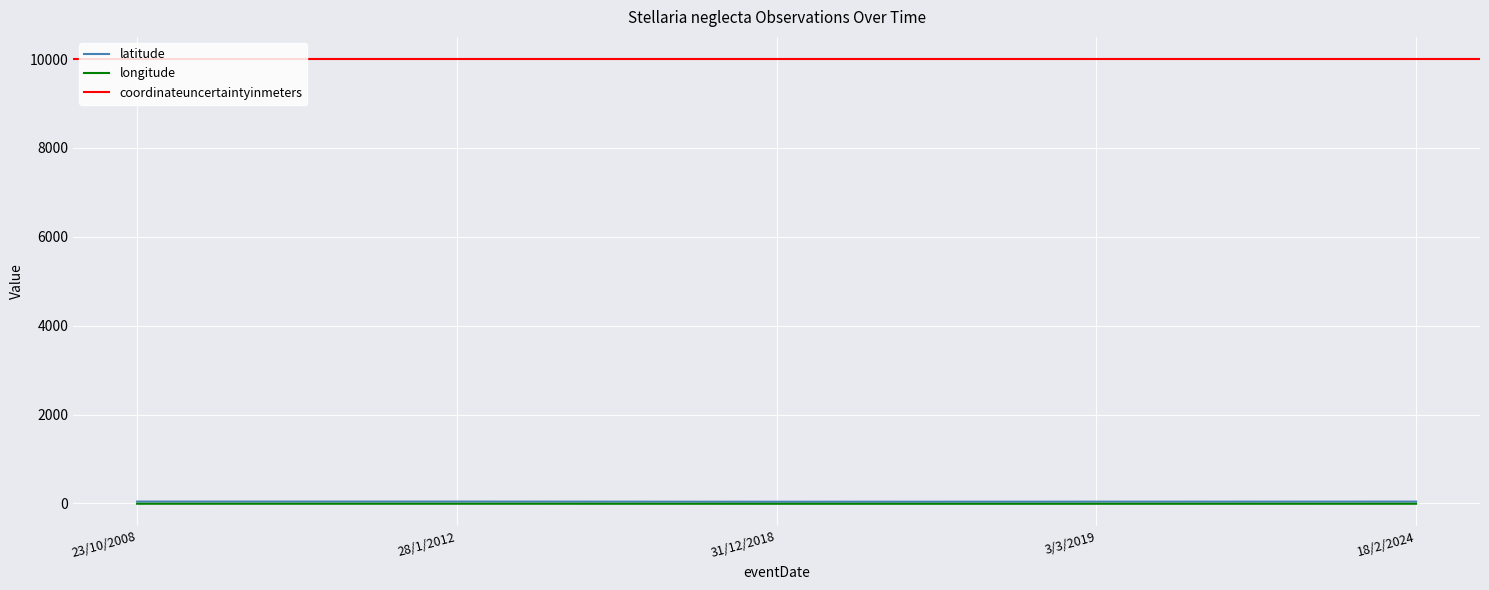

True or false: latitude and longitude intersect in this chart.

False